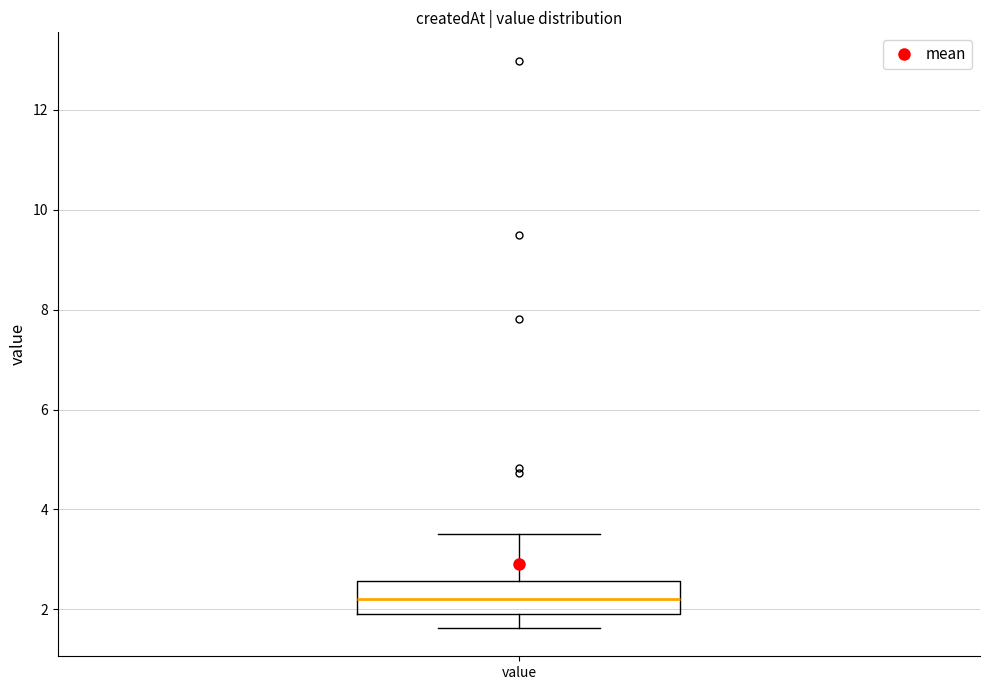

Where is the upper edge of the box for value on the y-axis? The values are not printed on the chart, so give them approximately, as read against the axis.

2.6